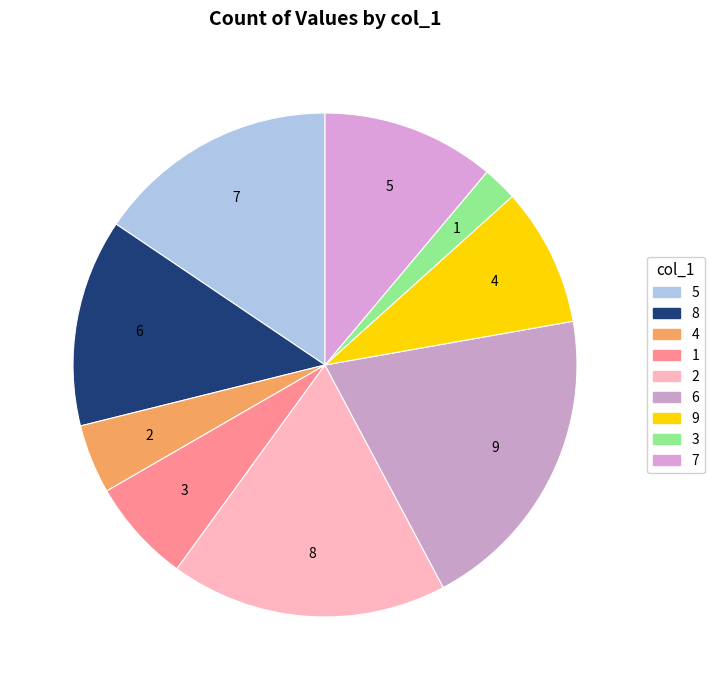

Does any single category account for the majority?

No